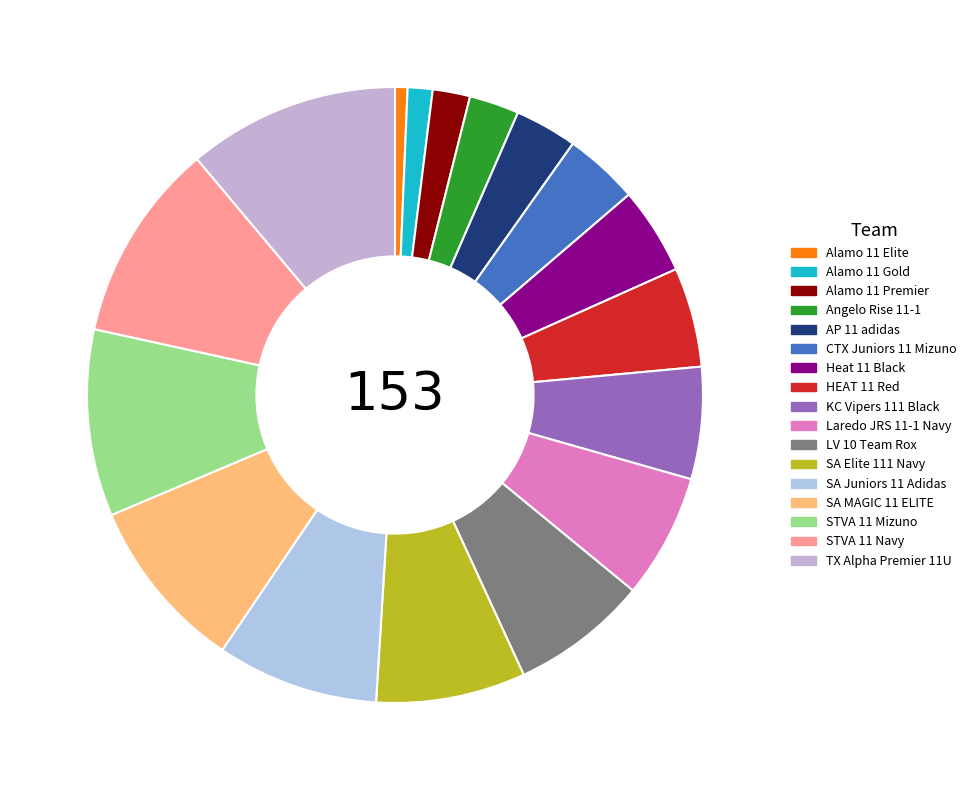

Is it true that STVA 11 Navy is 25% of the pie?

False